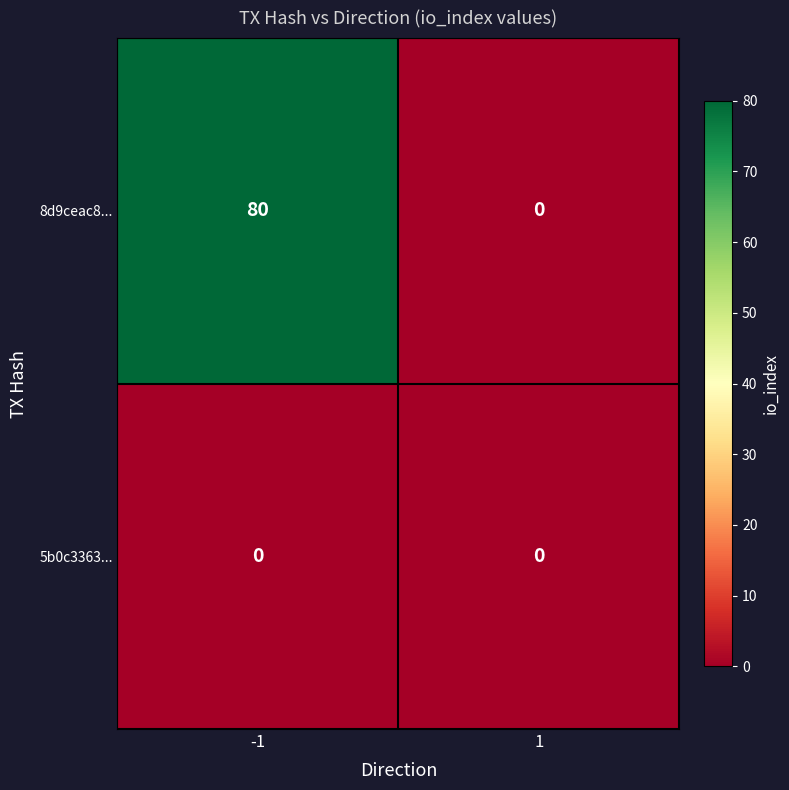

Between -1 and 1, which series saw the biggest shift?

8d9ceac8...